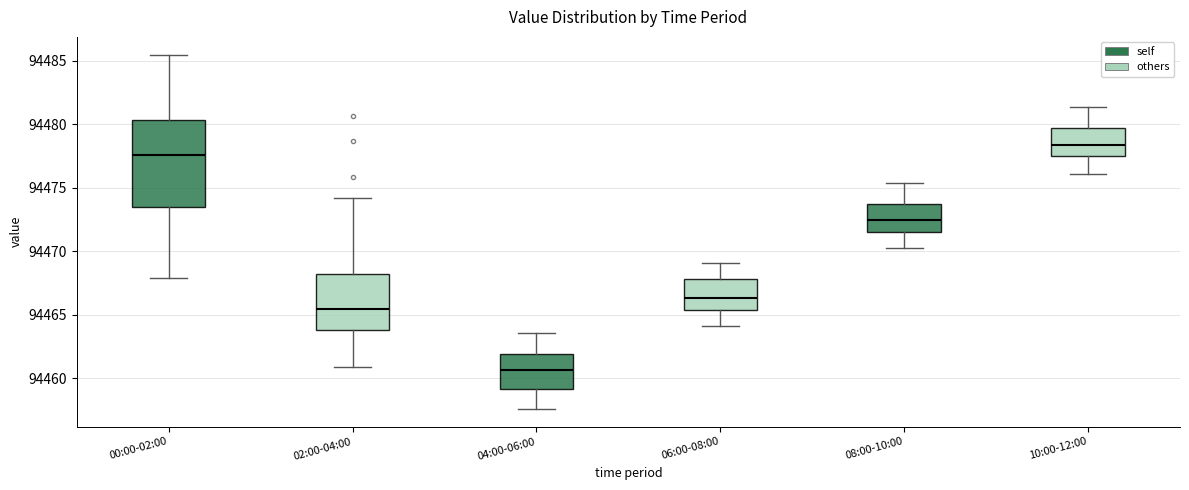

Reading left to right, read every box against the y-axis: the position of its median line, the range the box covers, and the ends of its whiskers. The values are not printed on the chart, so give them approximately, as read against the axis.

00:00-02:00: median 94477.5, box 94473.5 to 94480.5, whiskers 94468.0 to 94485.5
02:00-04:00: median 94465.5, box 94464.0 to 94468.0, whiskers 94461.0 to 94474.0
04:00-06:00: median 94460.5, box 94459.0 to 94462.0, whiskers 94457.5 to 94463.5
06:00-08:00: median 94466.5, box 94465.5 to 94468.0, whiskers 94464.0 to 94469.0
08:00-10:00: median 94472.5, box 94471.5 to 94473.5, whiskers 94470.5 to 94475.5
10:00-12:00: median 94478.5, box 94477.5 to 94479.5, whiskers 94476.0 to 94481.5